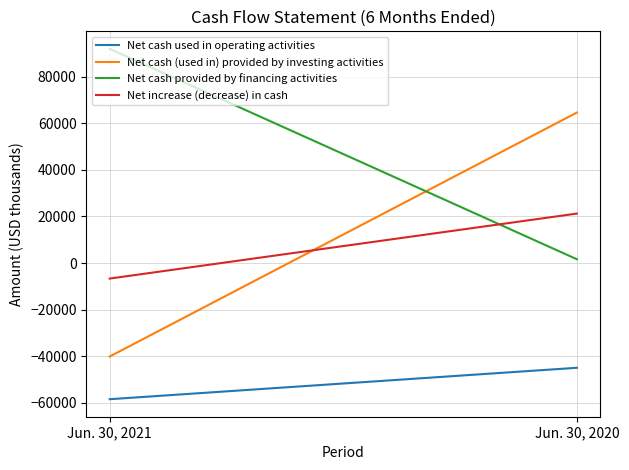

Rank the categories by Net cash (used in) provided by investing activities value from highest to lowest.

Jun. 30, 2020, Jun. 30, 2021